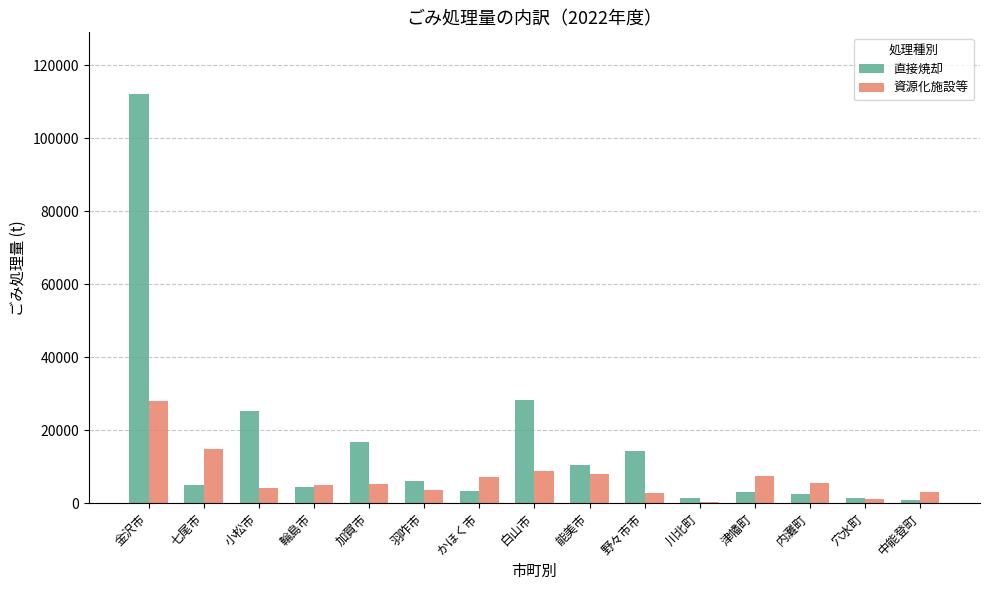

List the series in order of their peak value, highest first.

直接焼却, 資源化施設等